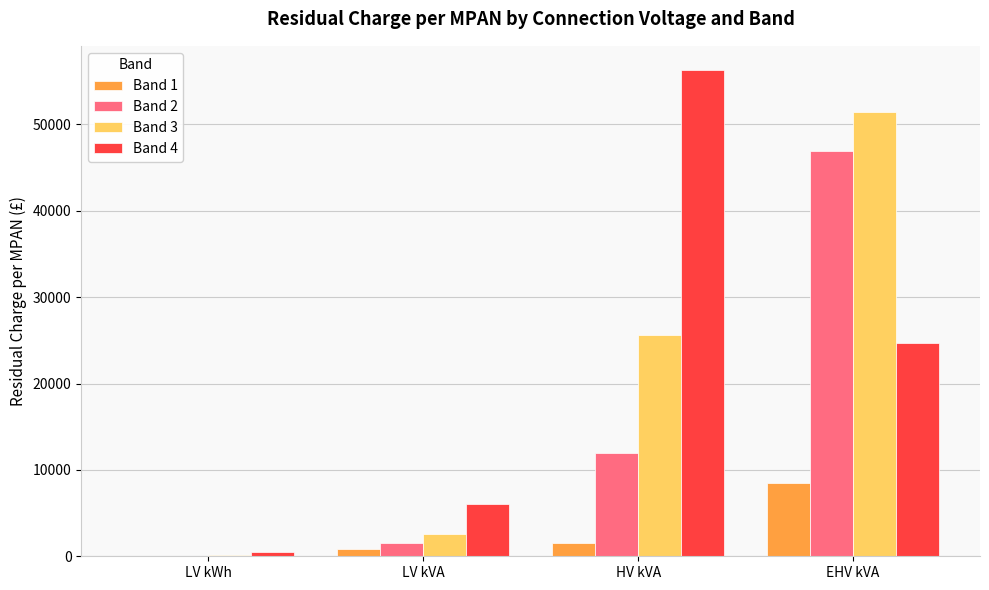

Reading left to right, list all the values displayed in this chart.

Band 1: LV kWh=11.0	LV kVA=825.5	HV kVA=1531.2	EHV kVA=8502.2
Band 2: LV kWh=65.0	LV kVA=1554.4	HV kVA=11915.7	EHV kVA=46919.7
Band 3: LV kWh=160.3	LV kVA=2590.6	HV kVA=25629.6	EHV kVA=51466.8
Band 4: LV kWh=524.6	LV kVA=6057.1	HV kVA=56285.1	EHV kVA=24733.1